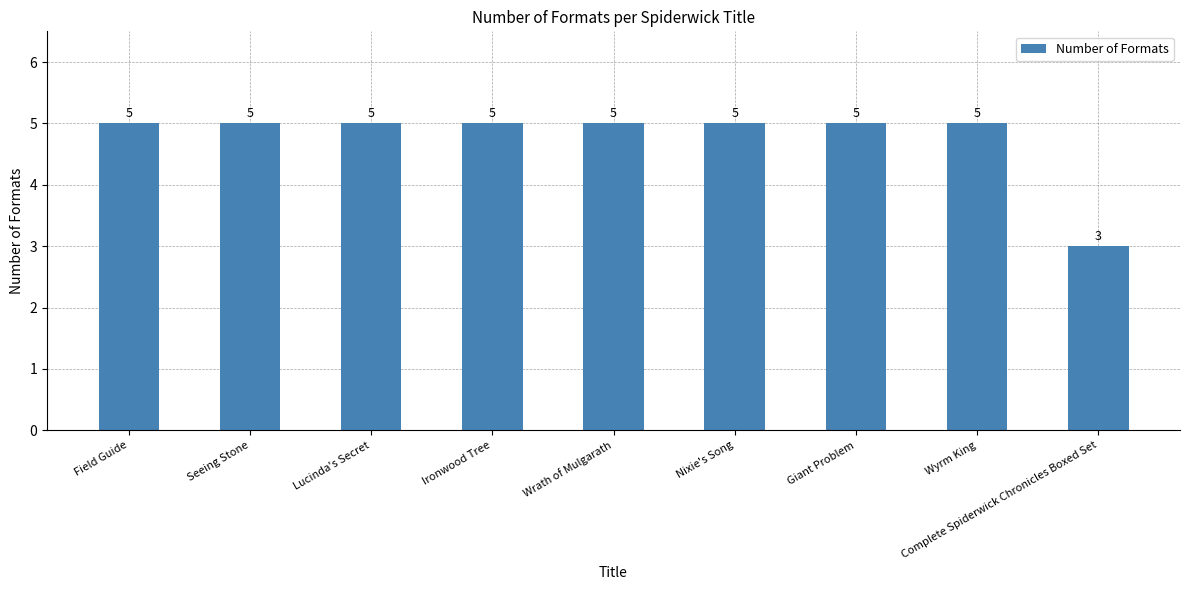

Which label corresponds to the smallest value in the chart?

Complete Spiderwick Chronicles Boxed Set